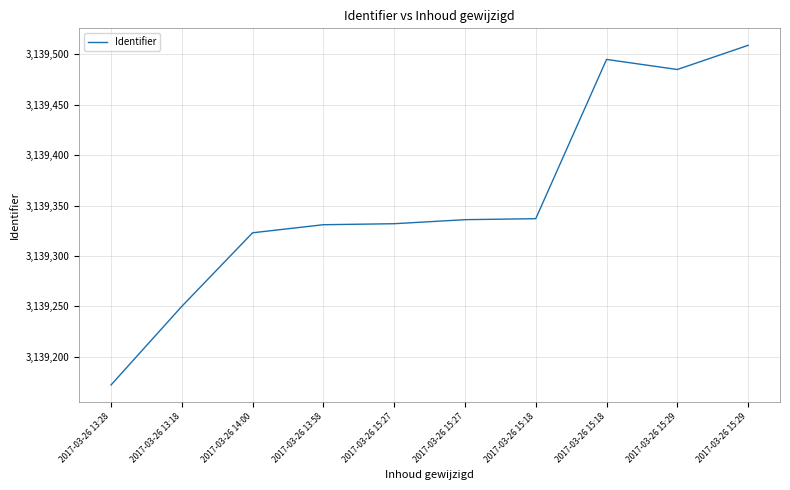

How many points are higher than both their immediate neighbors (excluding endpoints)?

1